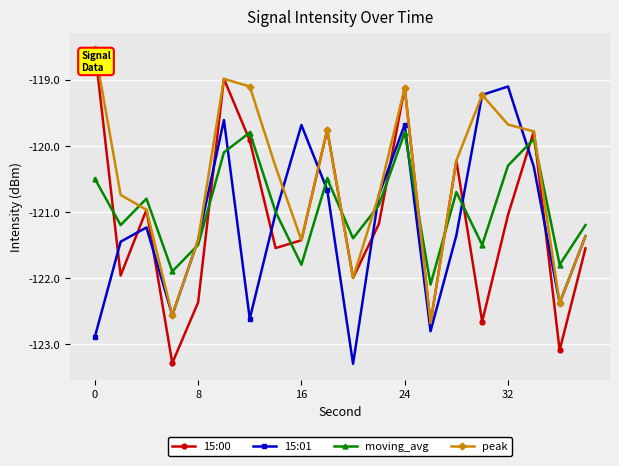

True or false: moving_avg and 15:00 cross at least once.

True